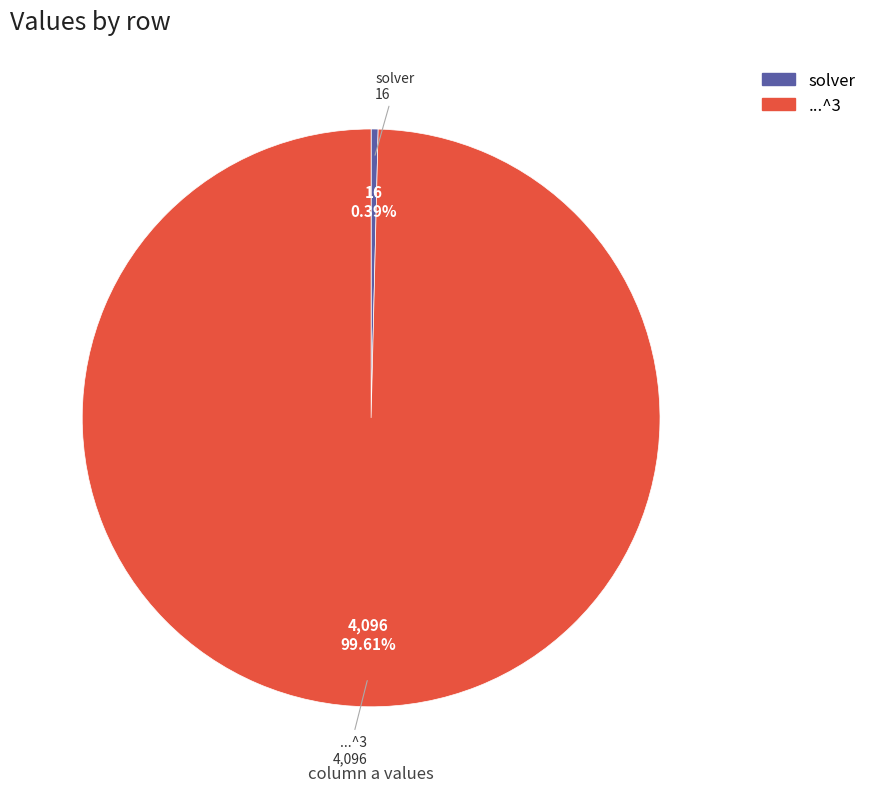

Rank the categories by value from highest to lowest.

...^3, solver